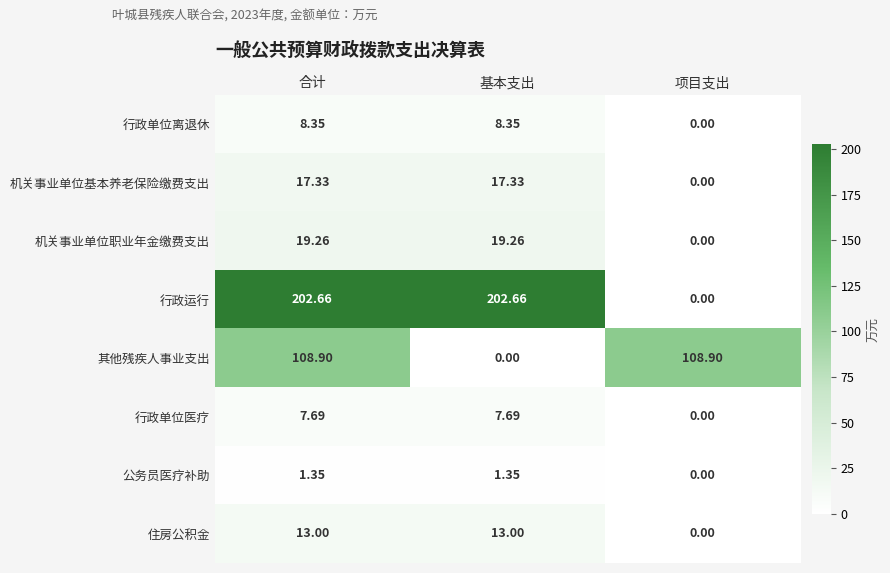

How many categories are shown in the chart?

3